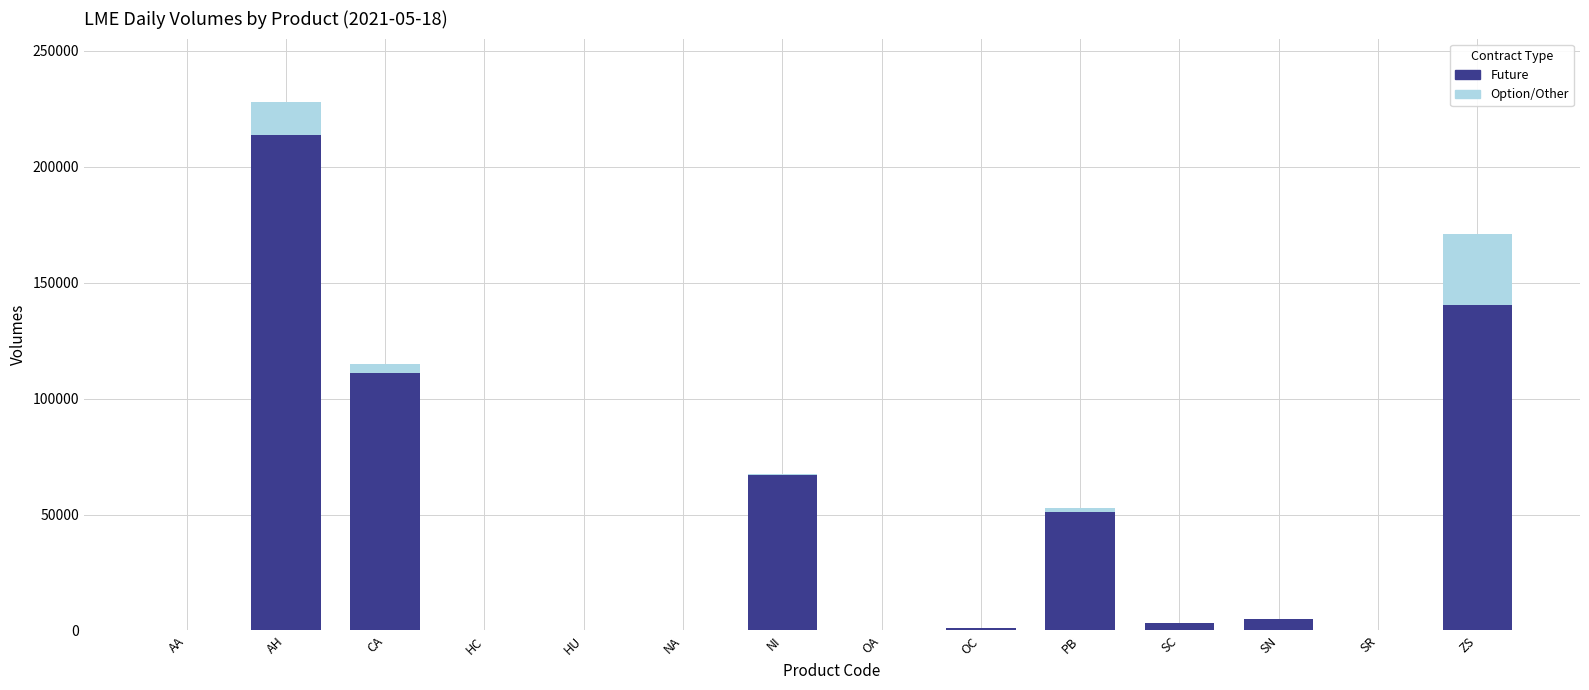

What are all the series names shown in the legend?

Future, Option/Other